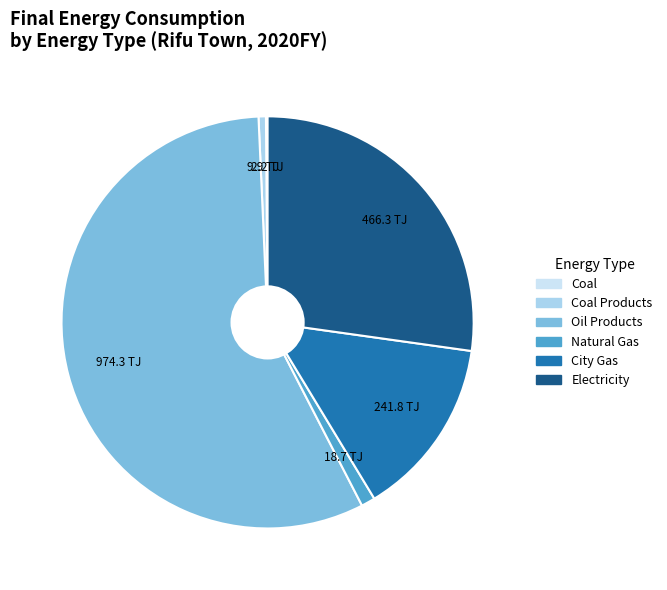

Does any single category account for the majority?

Yes